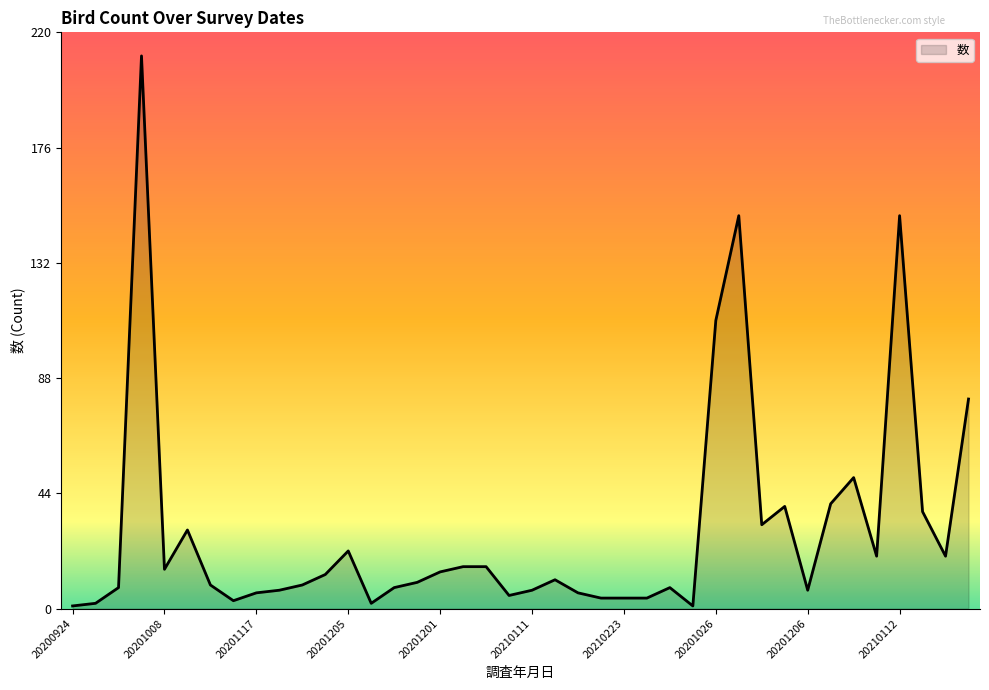

What is the sum of all values?

1187